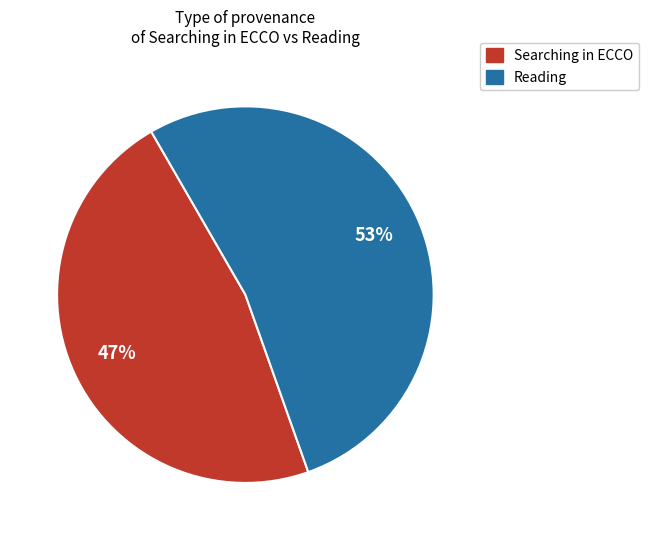

Is it true that Searching in ECCO is 53% of the pie?

False